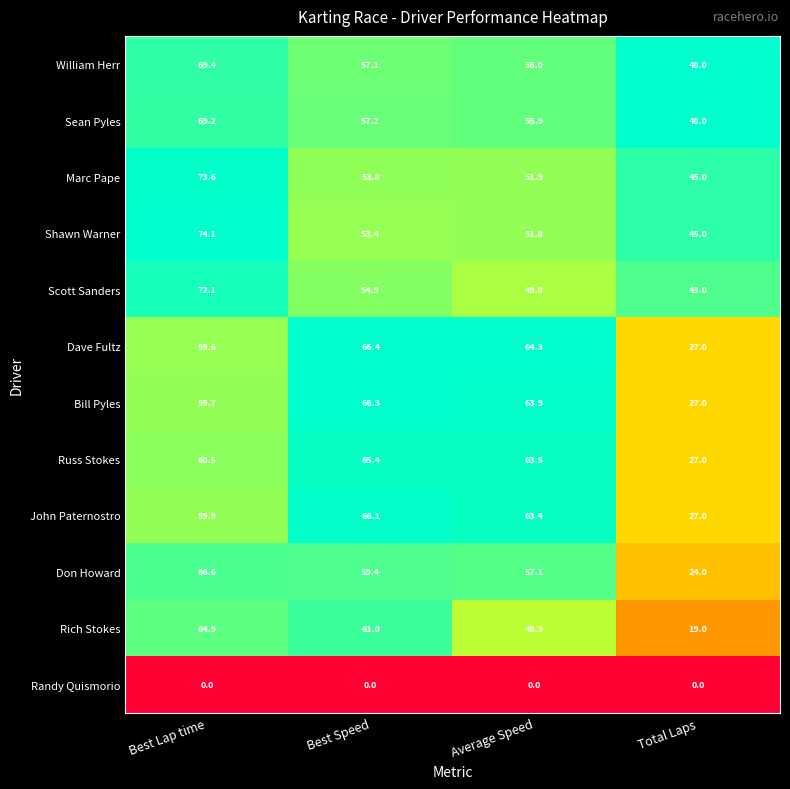

What is the sum of all Bill Pyles values?

216.9